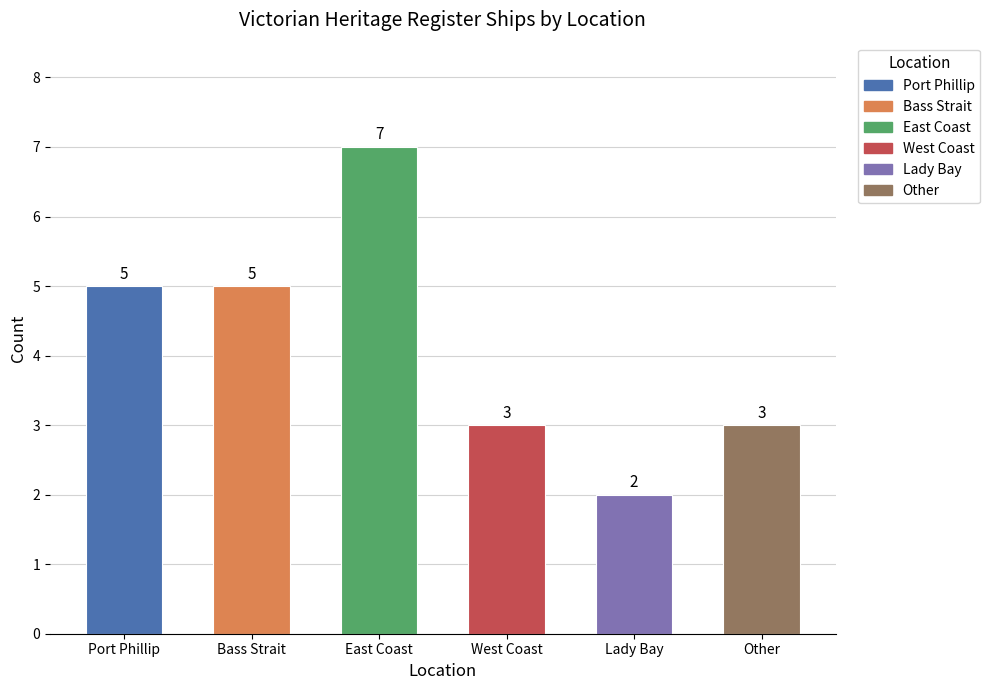

What is the difference between the values at Lady Bay and East Coast?

5